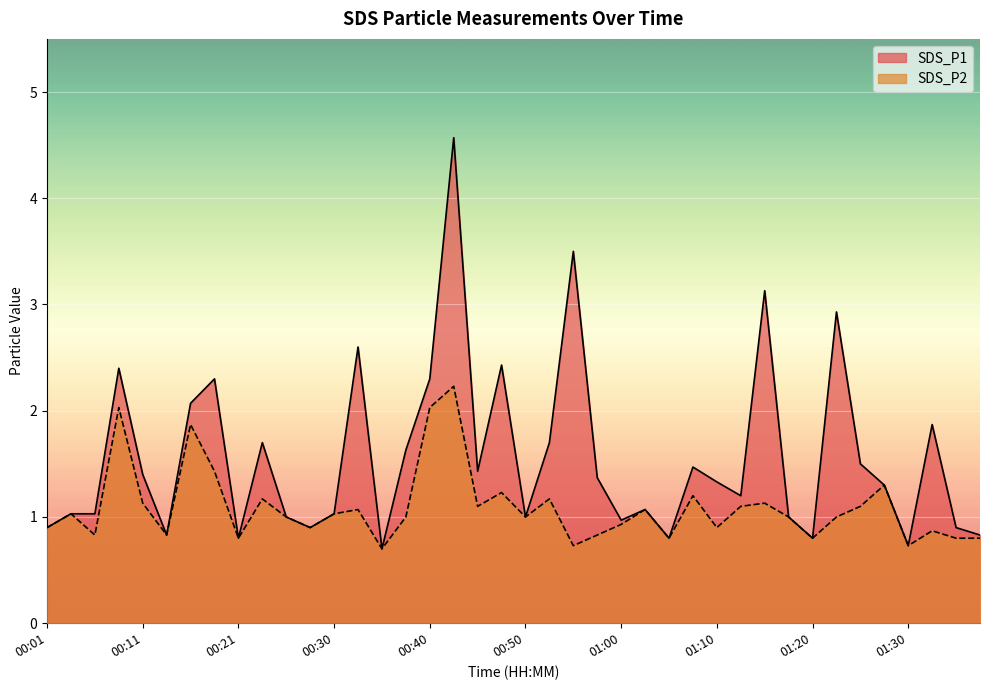

What is the greatest value displayed?

4.6